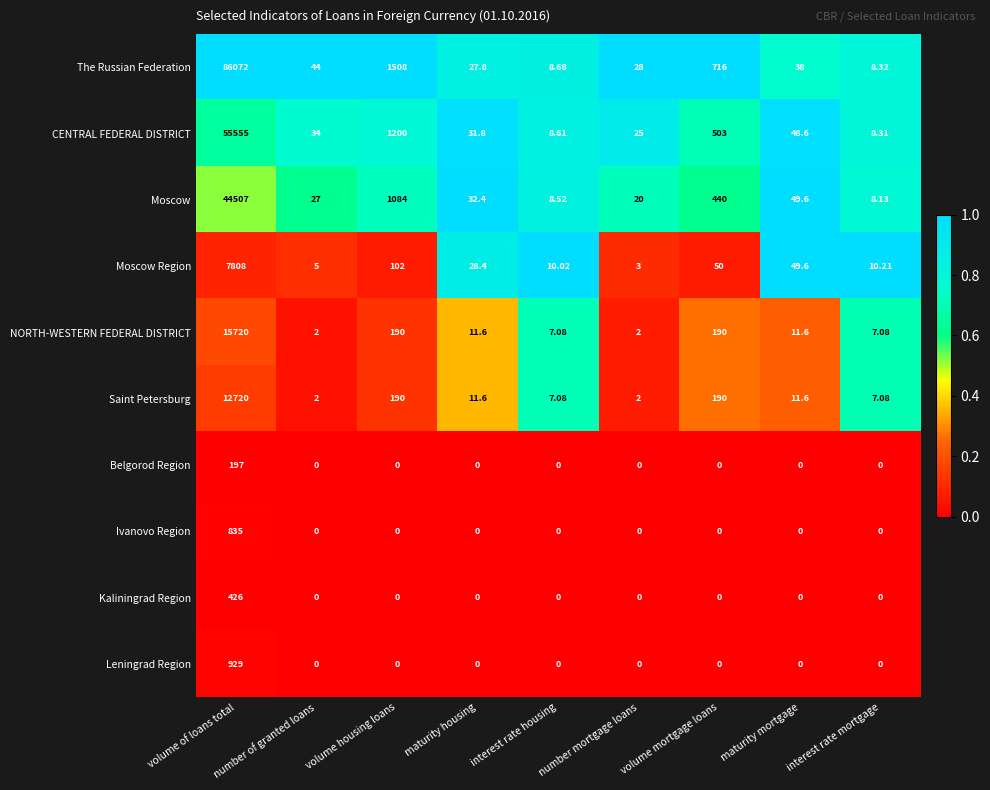

Between number mortgage loans and maturity mortgage, which series saw the biggest shift?

Moscow Region